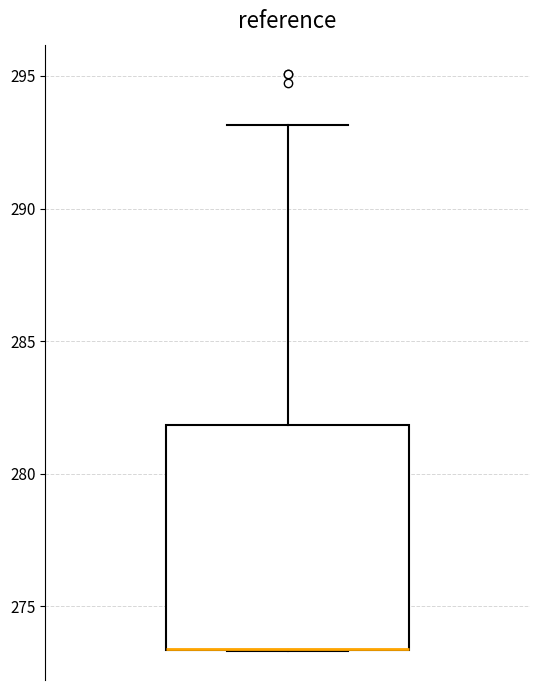

Where is the lower edge of the box on the y-axis? The values are not printed on the chart, so give them approximately, as read against the axis.

273.5